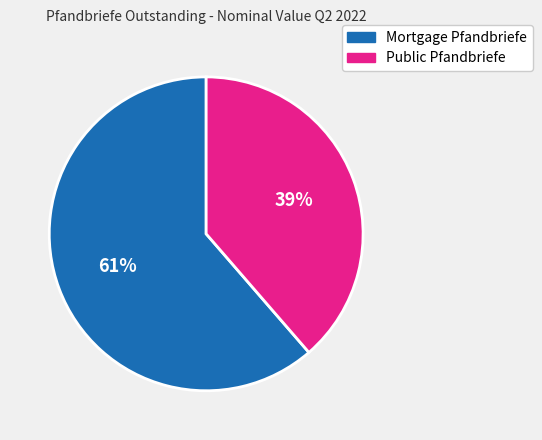

Which category has the biggest portion of the pie?

Mortgage Pfandbriefe